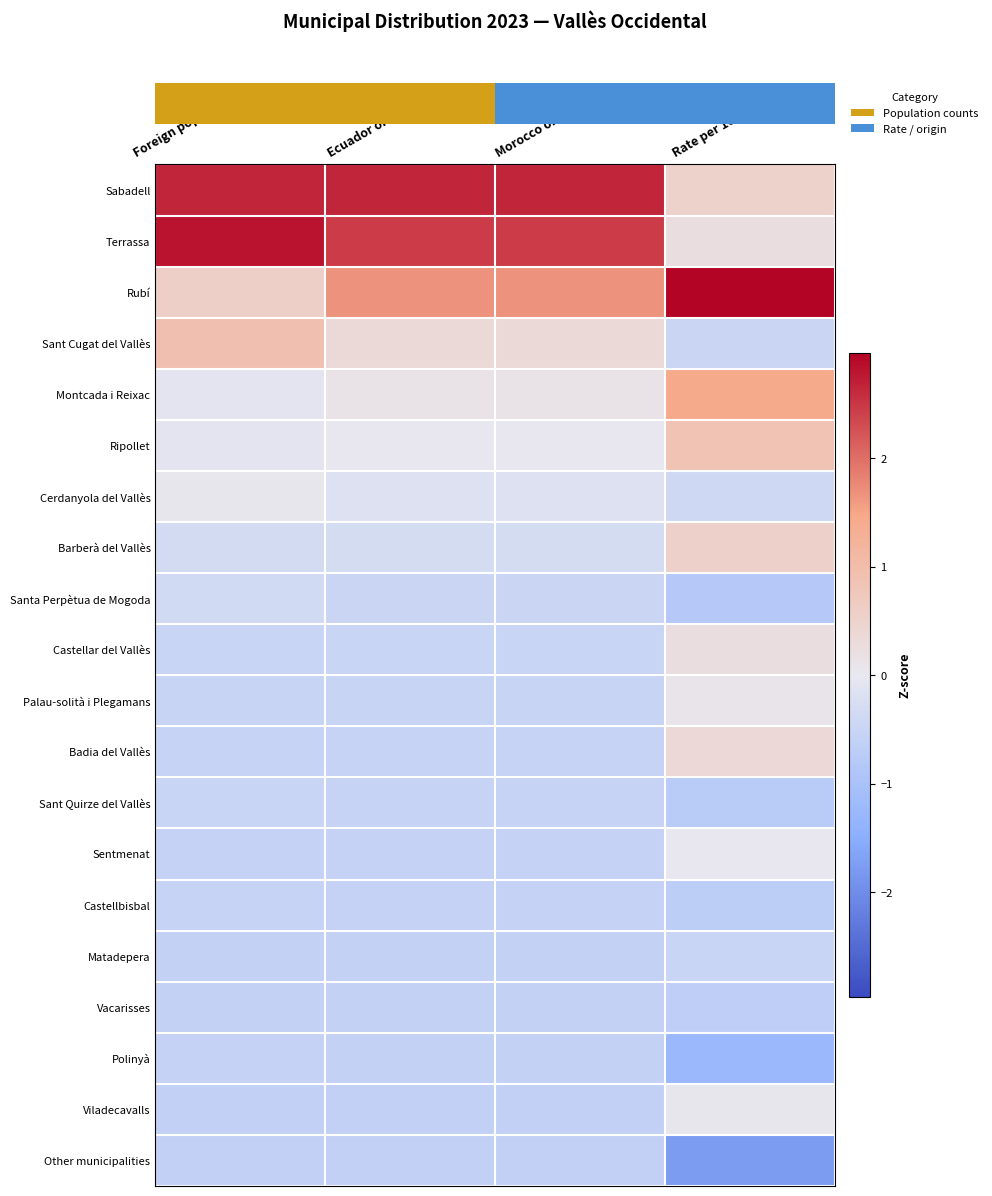

What is the difference between the highest and lowest values at Ecuador origin?

3.3